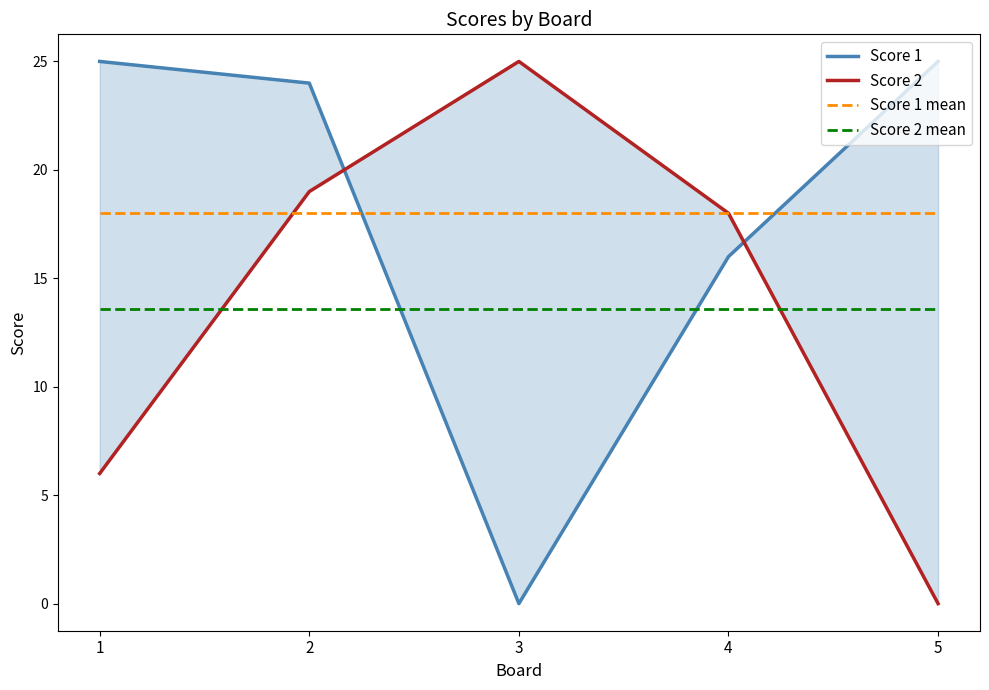

Where is the first local minimum for Score 1?

3